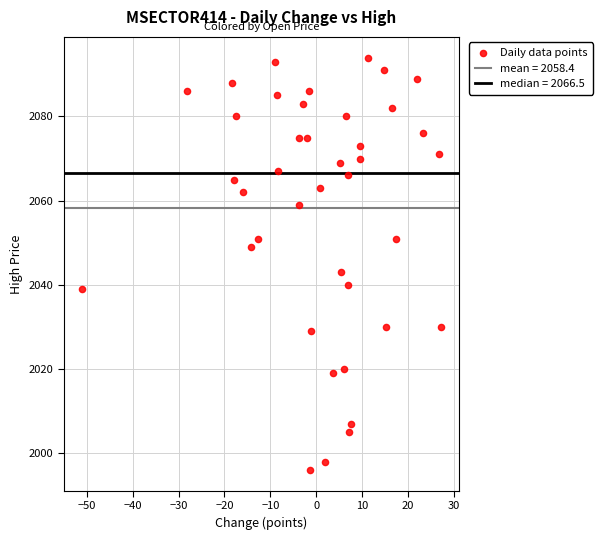

What is the range of Y values (max minus min)?

98